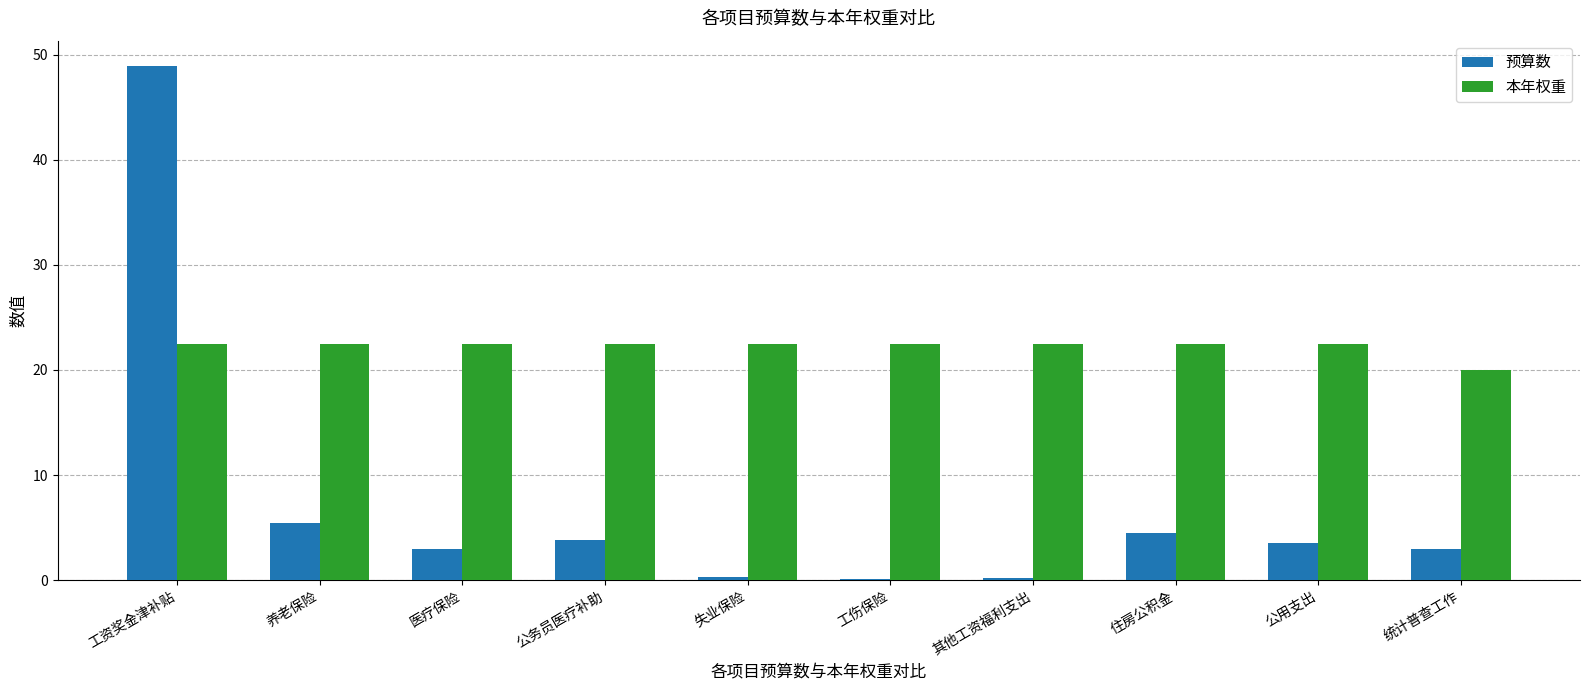

The value of 预算数 at 工资奖金津补贴 is 48.9. True or false?

True